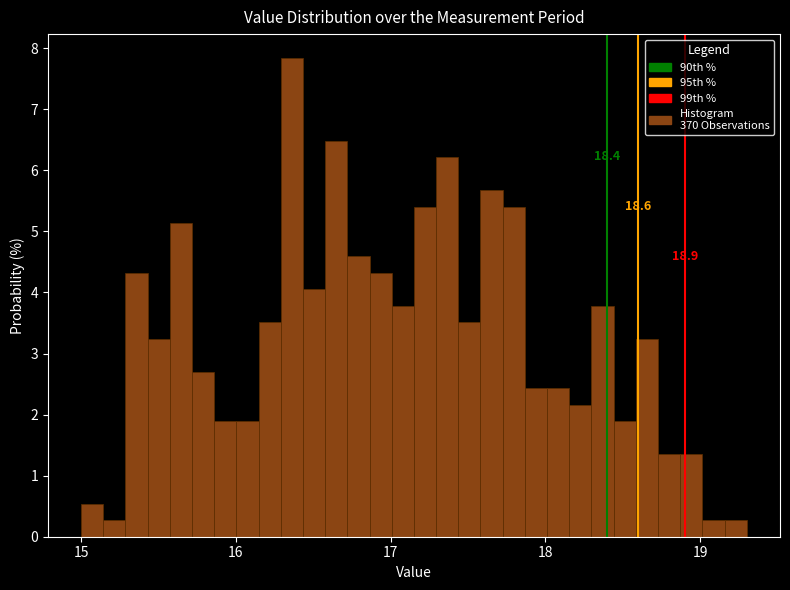

Around what value on the x-axis is the tallest bar? Give the approximate position of its centre, as read against the axis.

16.4